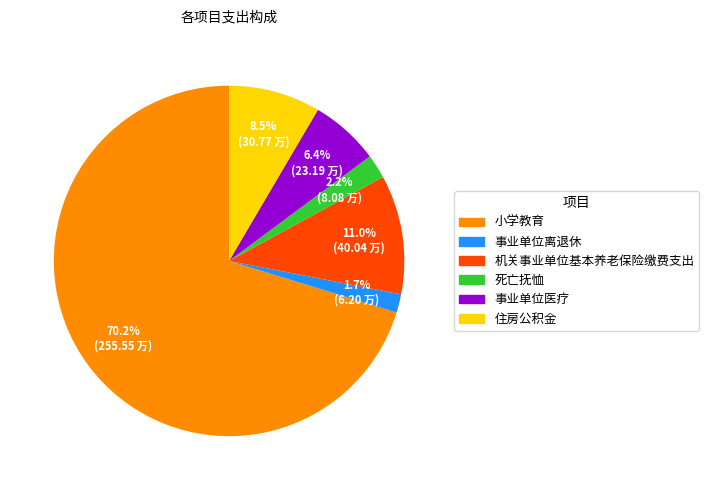

Between 小学教育 and 事业单位离退休, which is larger?

小学教育